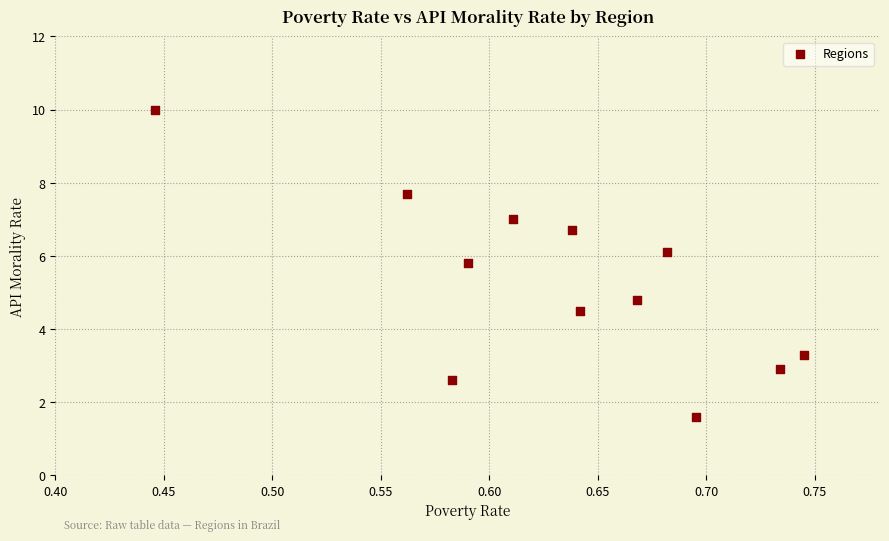

What is the range of Y values (max minus min)?

8.4